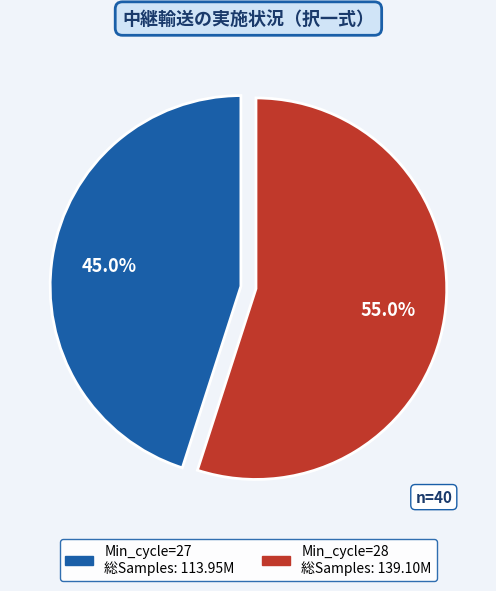

Does any single category account for the majority?

Yes